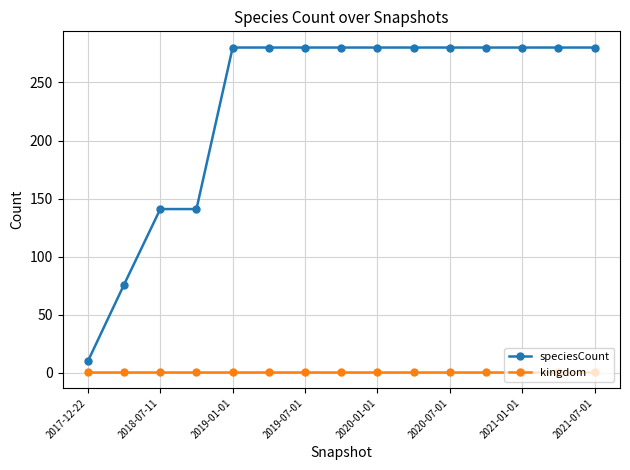

What is the maximum value shown in the chart?

280